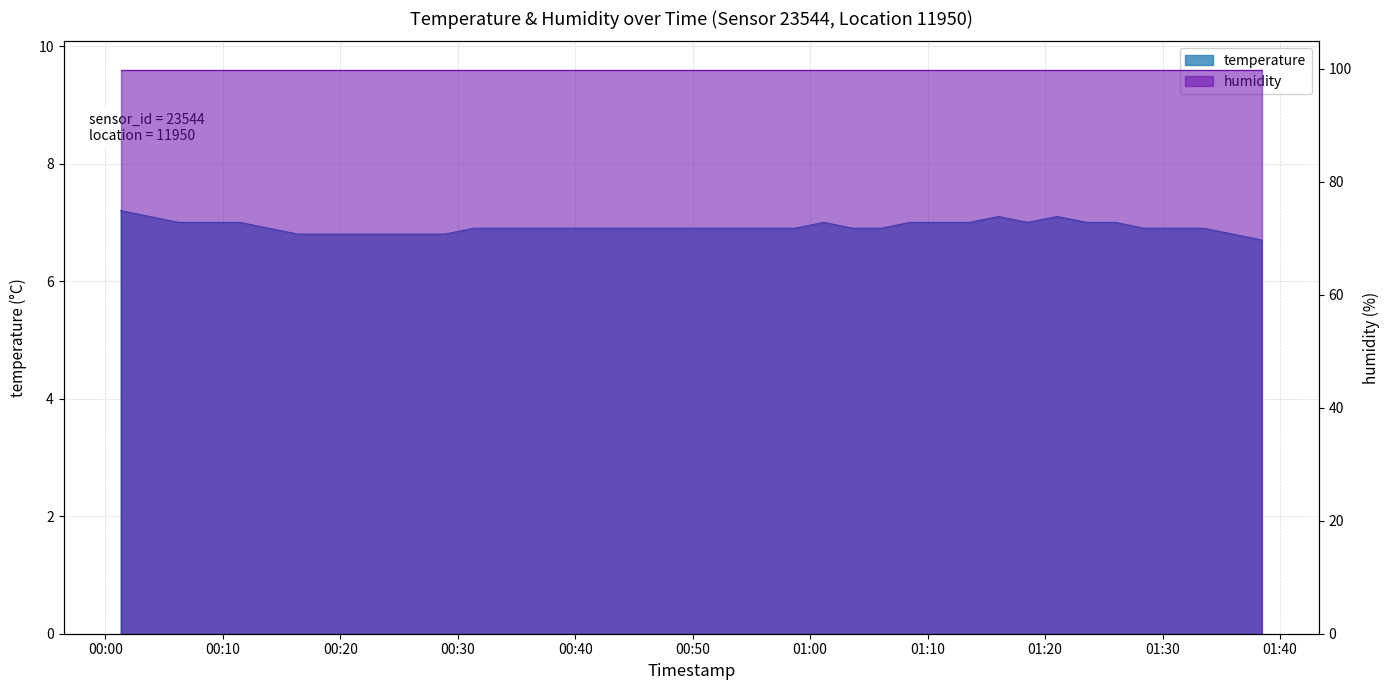

The value at 2022-12-07T01:33:28 is 2.1. True or false?

False